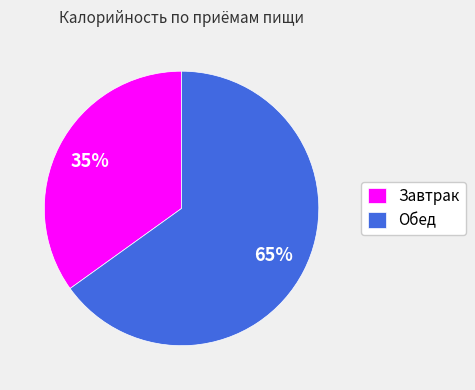

What percentage is the Обед slice, to the nearest percent?

65%